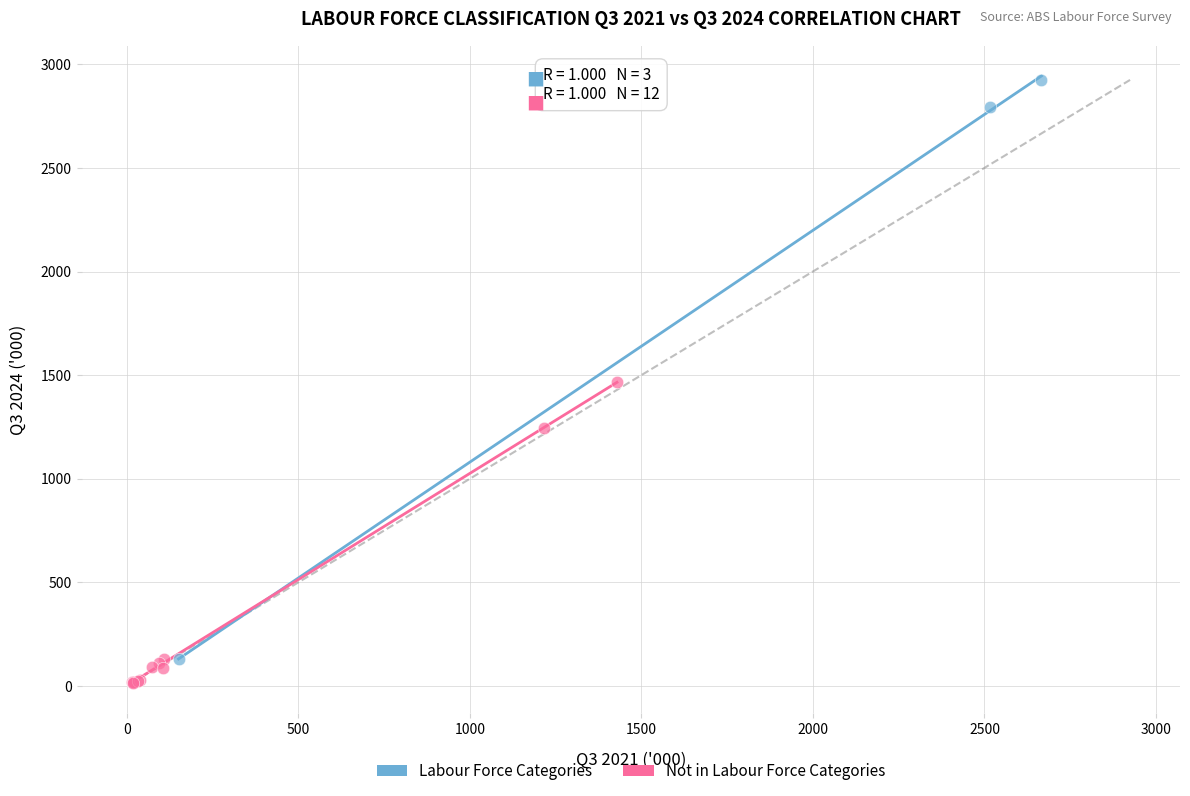

Which series reaches the minimum Y coordinate?

Not in Labour Force Categories